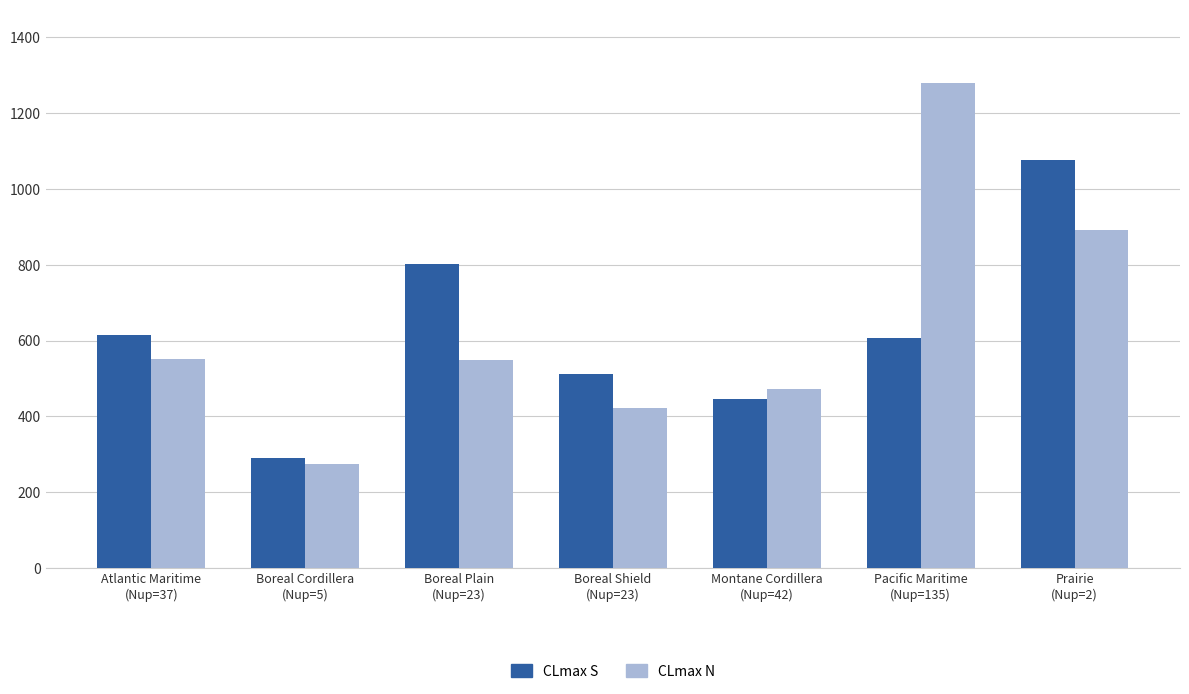

What is the label of the 1st bar from the left?

Atlantic Maritime
(Nup=37)